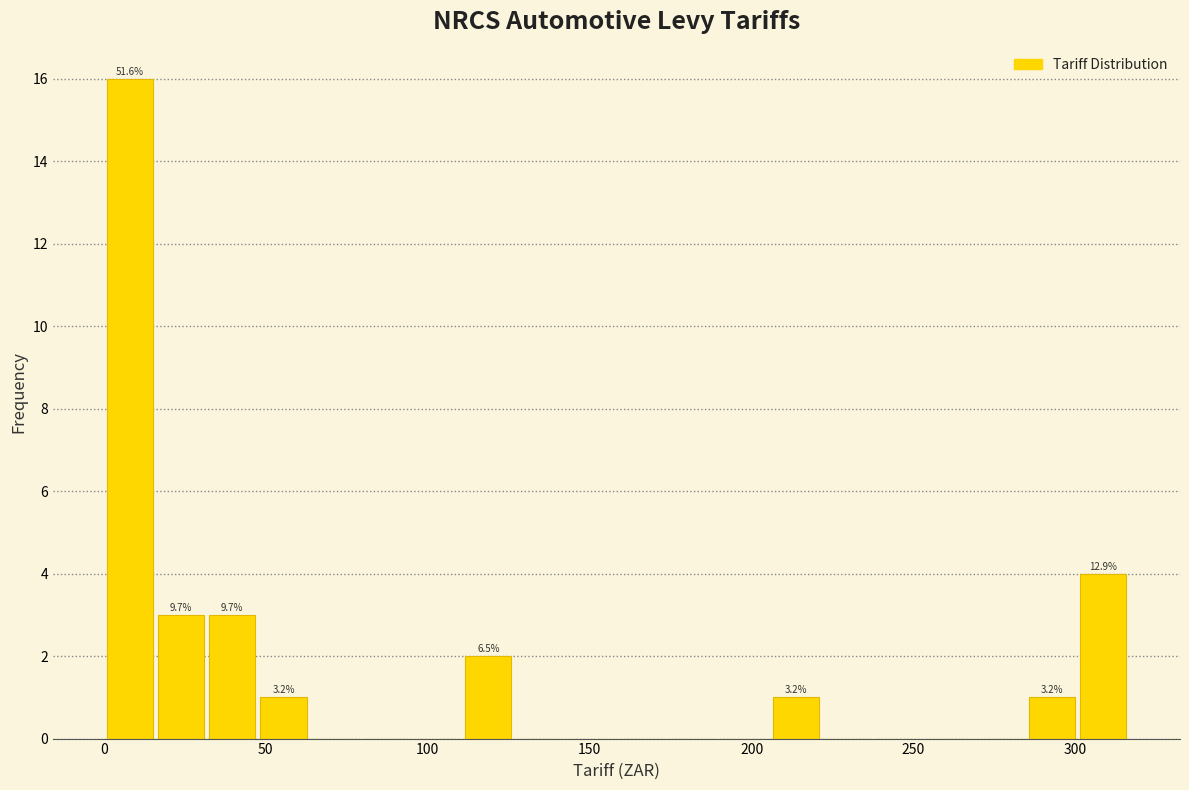

Read against the x-axis, roughly where is the centre of the tallest bar?

10